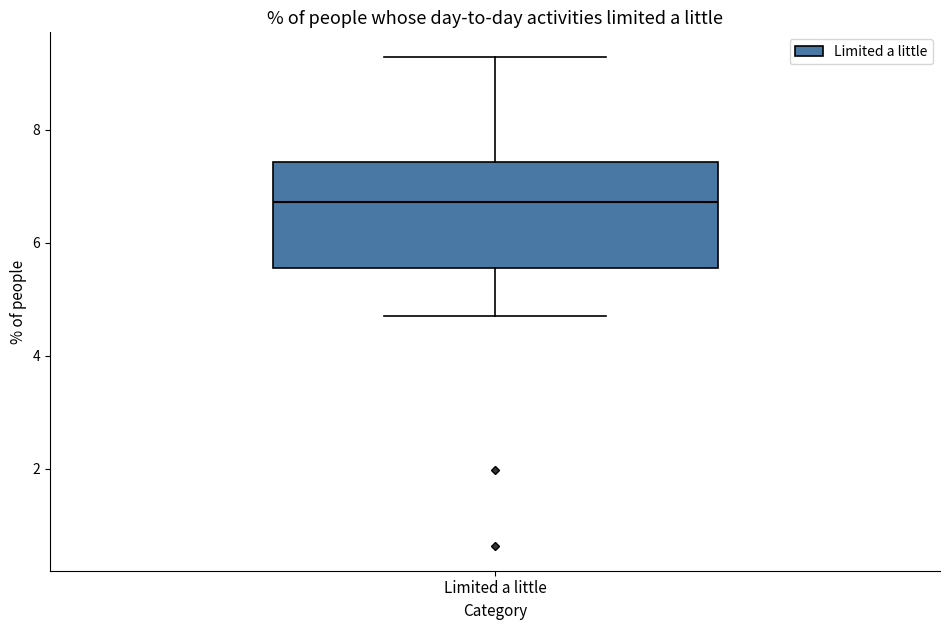

Transcribe this box plot: give where the median line is, the range the box spans, and where the two whiskers end, as read against the y-axis. The values are not printed on the chart, so give them approximately, as read against the axis.

median 6.8, box 5.6 to 7.4, whiskers 4.6 to 9.2